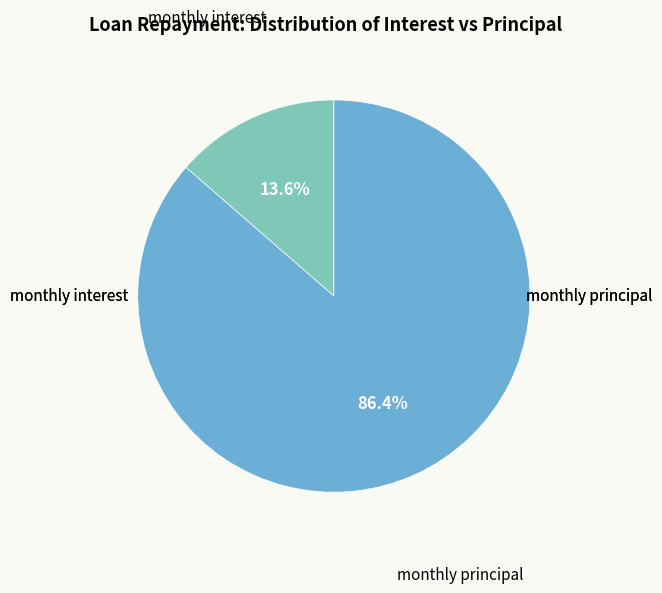

To the nearest percent, what is the average slice percentage?

50%